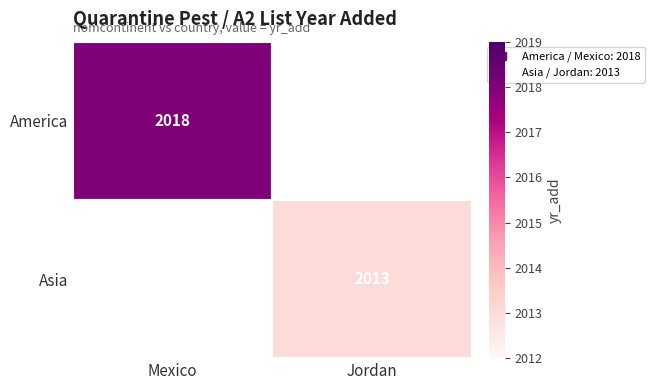

At which label is America closest to 2018?

Mexico